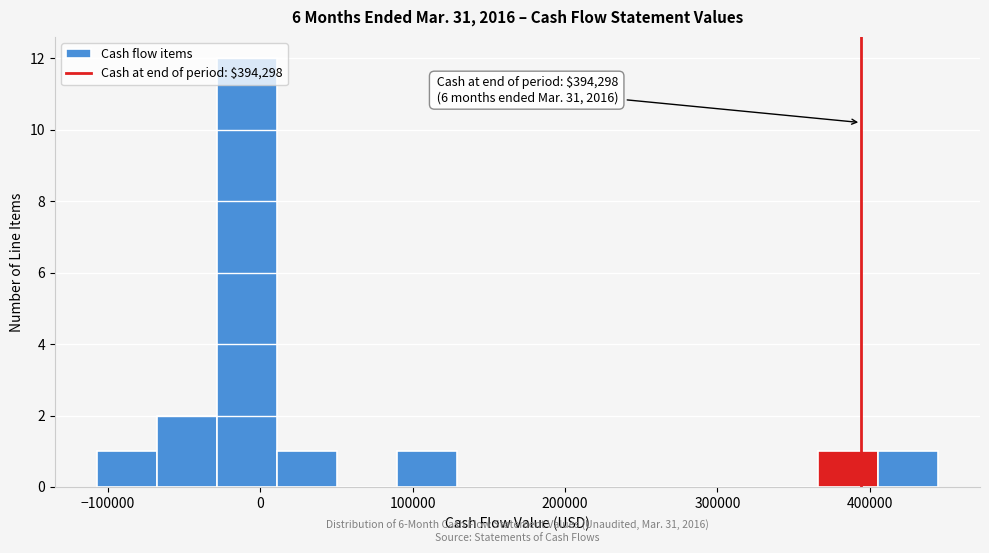

Around what value on the x-axis is the tallest bar? Give the approximate position of its centre, as read against the axis.

-10000